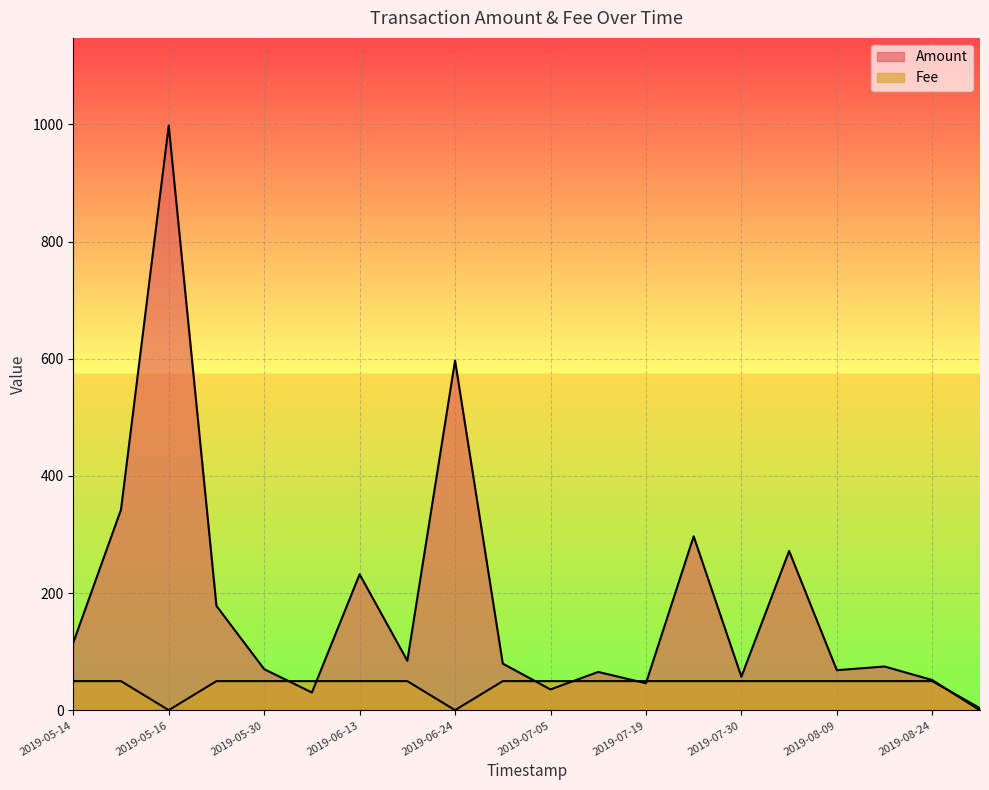

How many lines are shown in the chart?

2